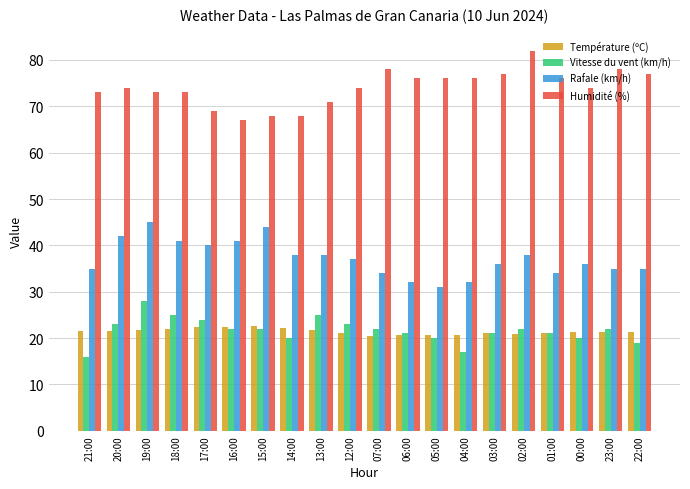

Which series has the largest total across all categories?

Humidité (%)